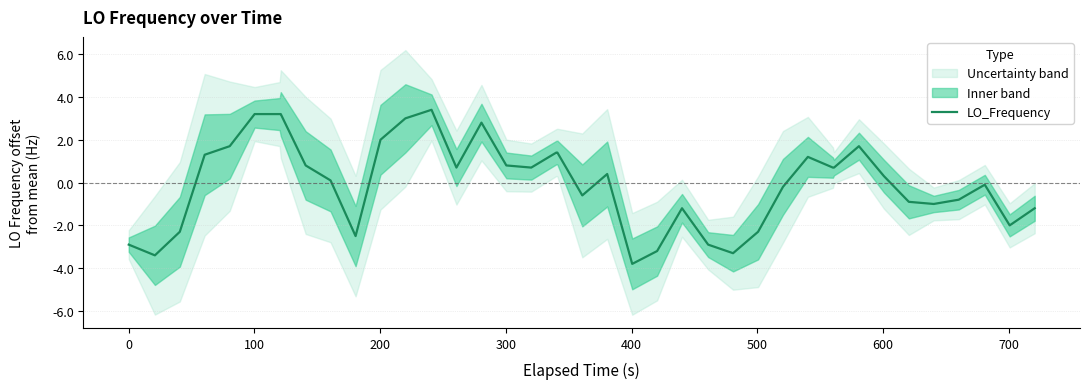

What is the lowest value of the LO_Frequency series?

-3.8